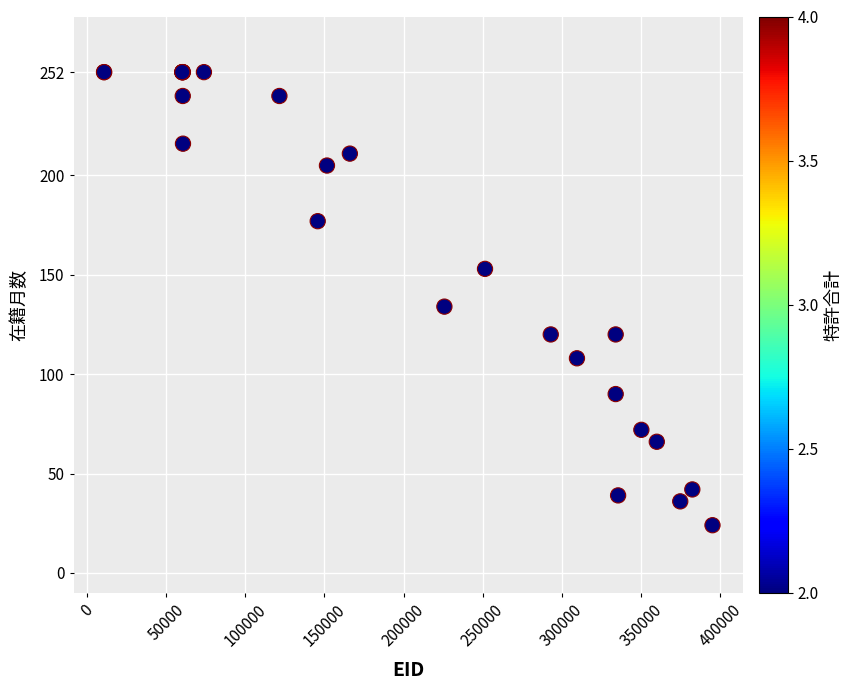

What Y value in the scatter plot is closest to 138?

134